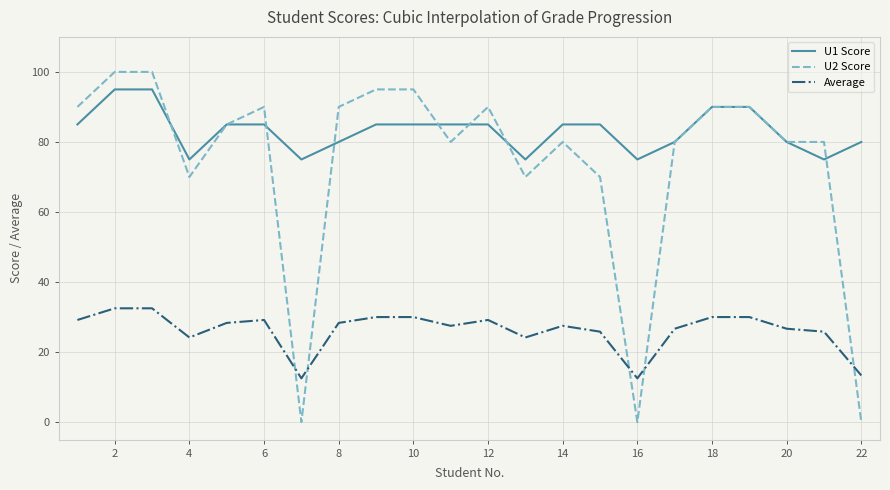

List the series in order of their peak value, lowest first.

Average, U1 Score, U2 Score